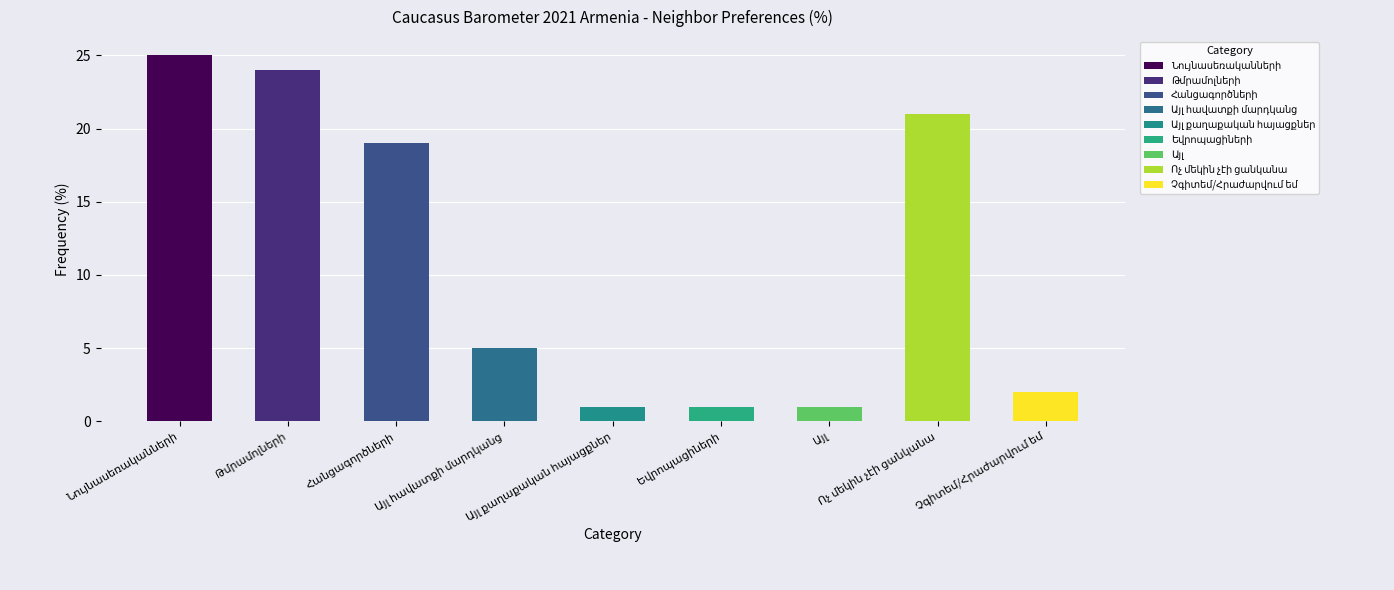

The chart shows a value of 19 at Հանցագործների. True or false?

True